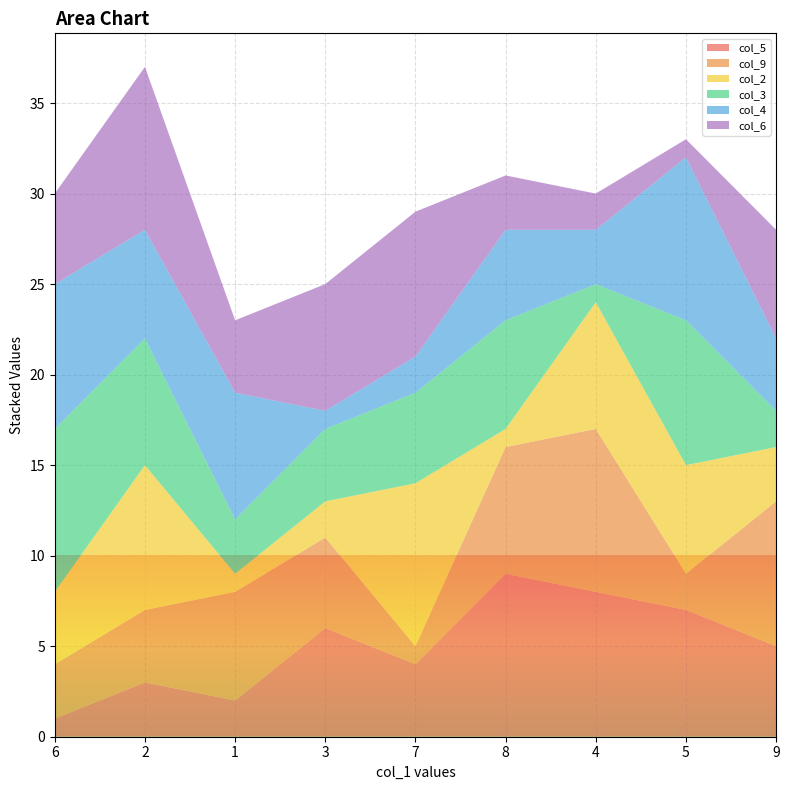

Reading right to left, list all the values displayed in this chart.

col_5: 5	7	8	9	4	6	2	3	1
col_9: 8	2	9	7	1	5	6	4	3
col_2: 3	6	7	1	9	2	1	8	4
col_3: 2	8	1	6	5	4	3	7	9
col_4: 4	9	3	5	2	1	7	6	8
col_6: 6	1	2	3	8	7	4	9	5